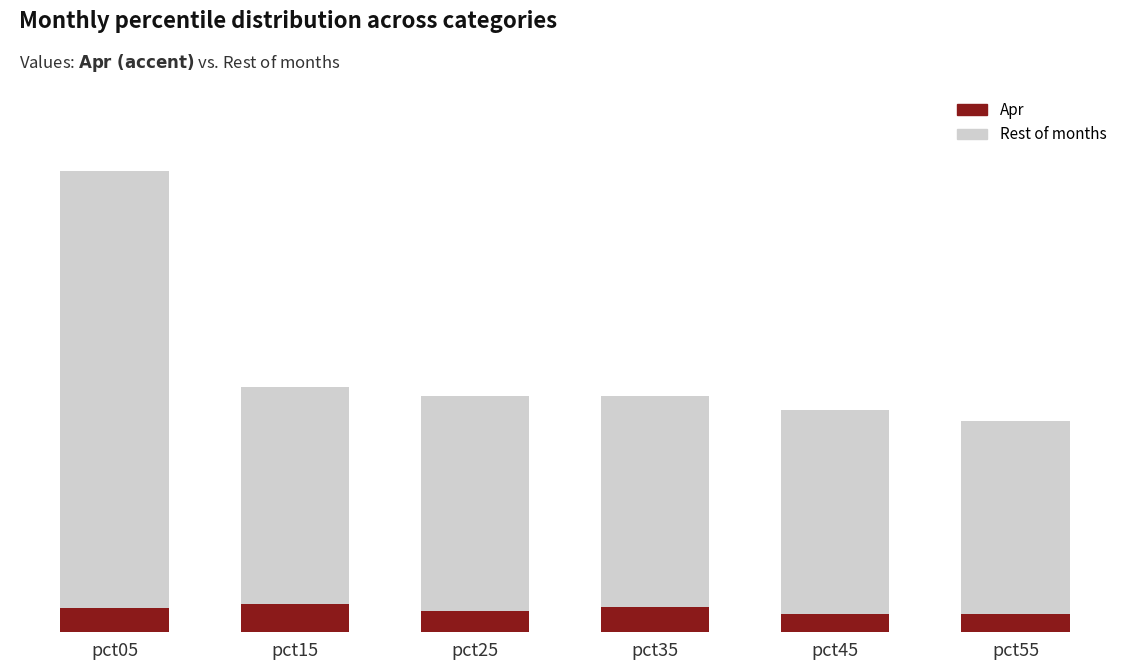

Which has a higher value, pct05 or pct55?

pct05